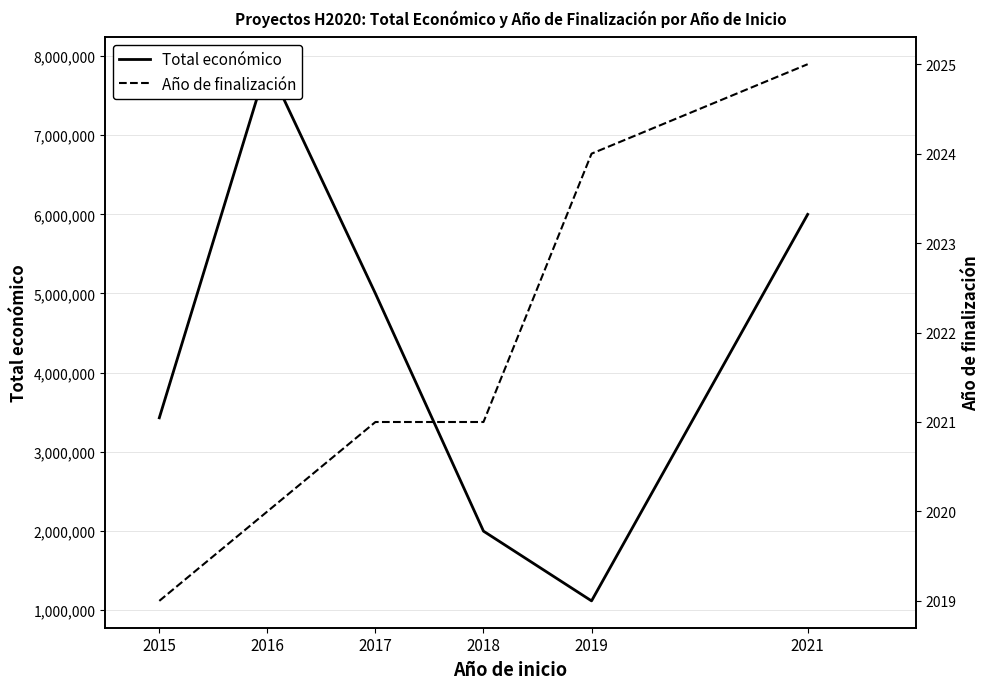

What is the smallest value displayed?

2019